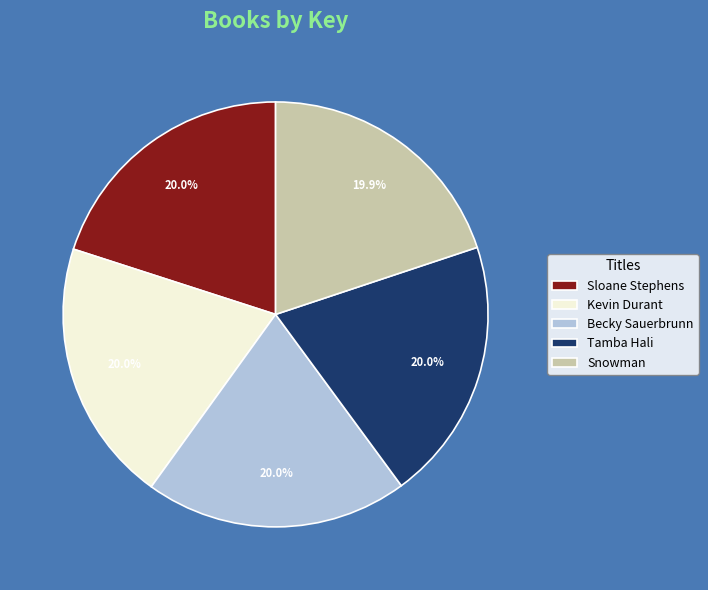

Approximately how many times larger is the value at Sloane Stephens compared to Kevin Durant?

1.0